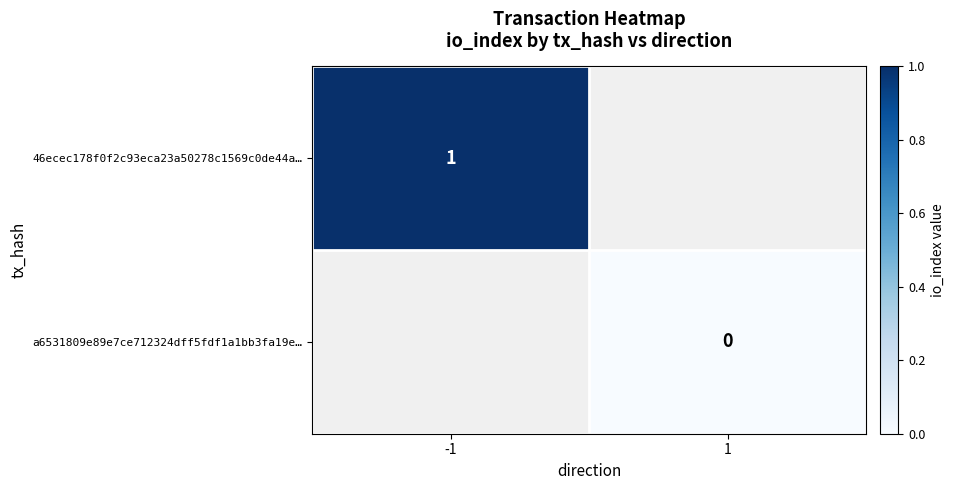

How many data points does each series have?

2